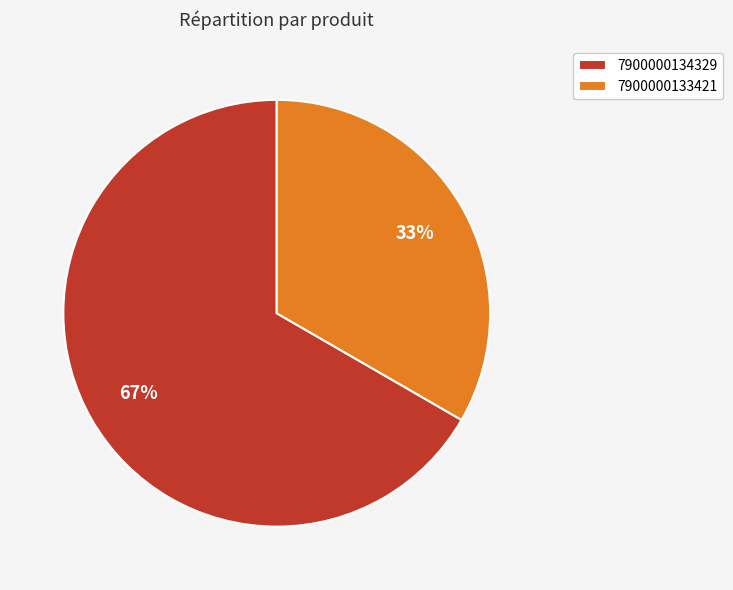

Count the number of slices in the pie.

2